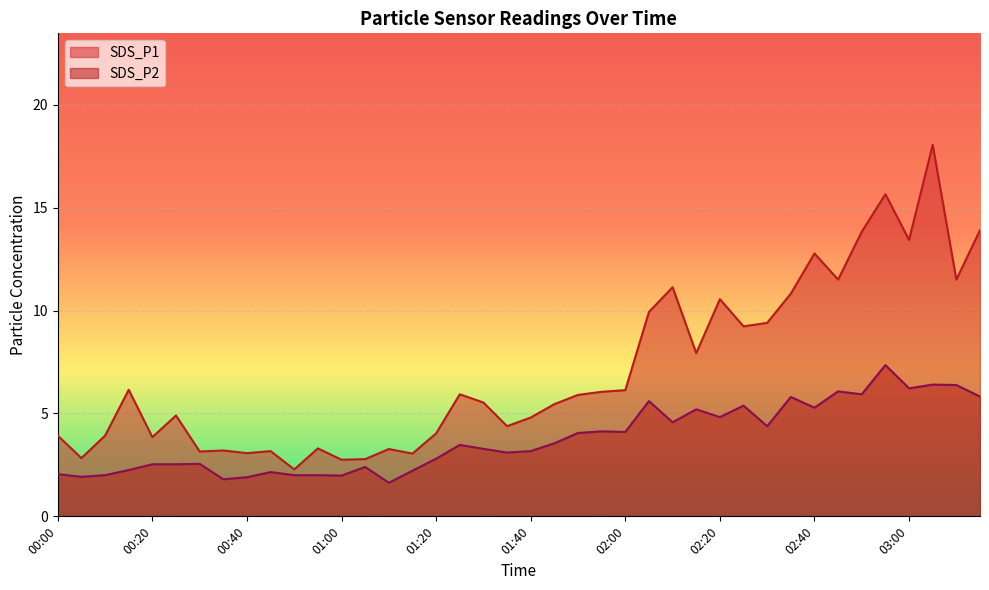

What is the difference between the maximum and minimum values in the SDS_P1 series?

15.8